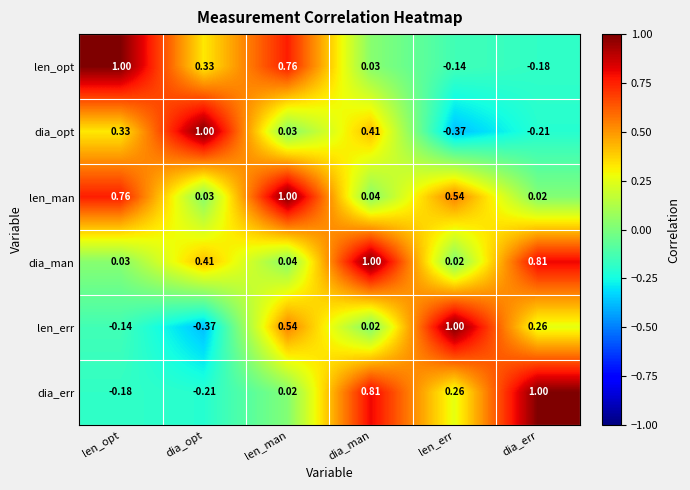

Where is dia_opt nearest to the value 0?

len_man